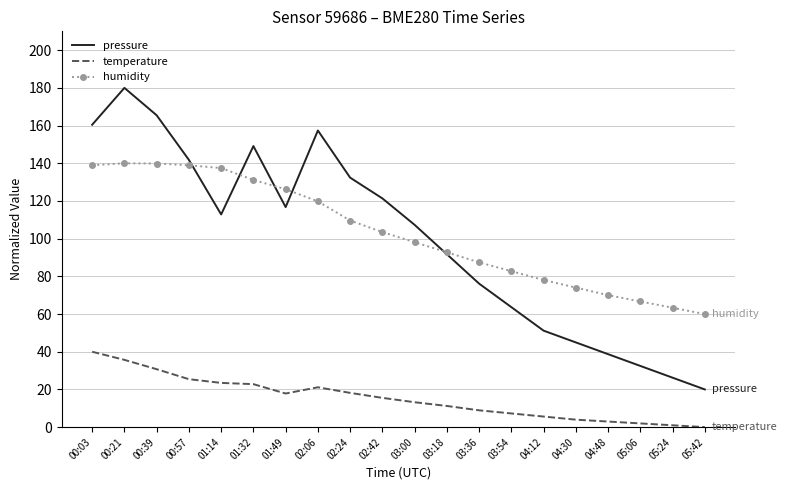

The pressure series shows 22.4 at 04:48. True or false?

False